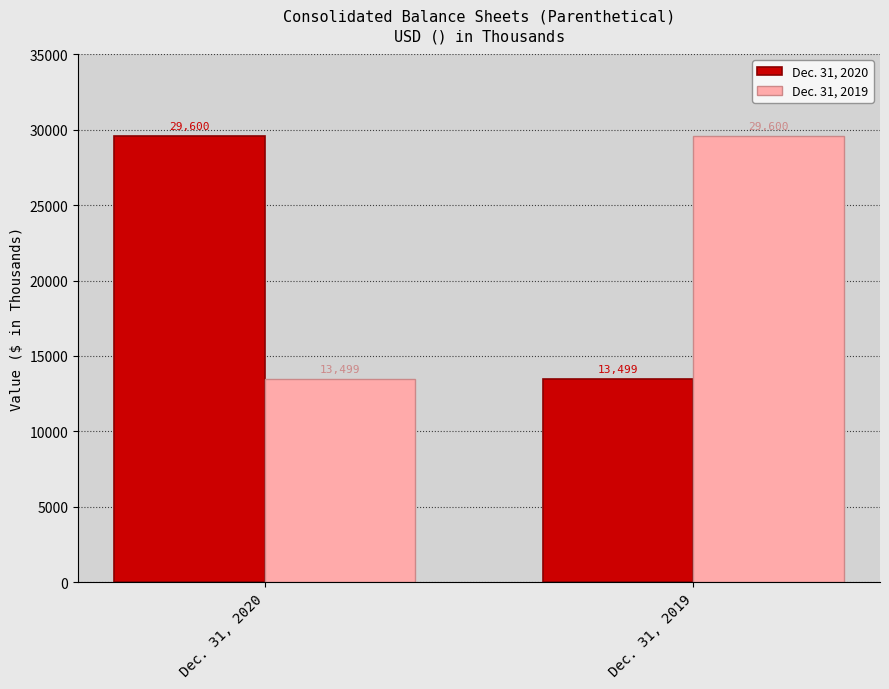

Rank the categories by Dec. 31, 2019 value from highest to lowest.

Dec. 31, 2019, Dec. 31, 2020